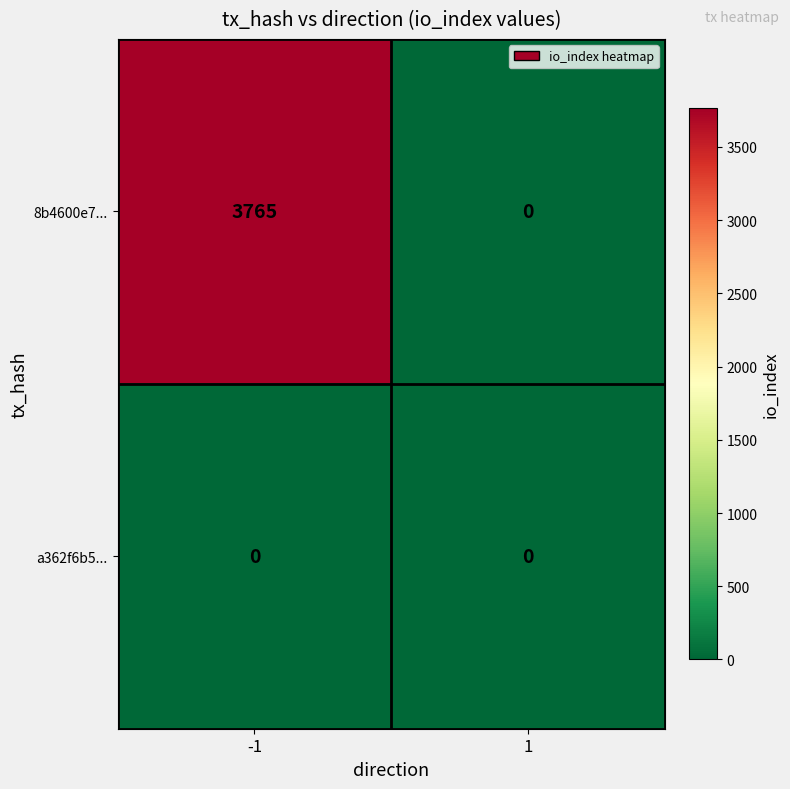

Rank the series by their maximum value, from highest to lowest.

8b4600e7..., a362f6b5...